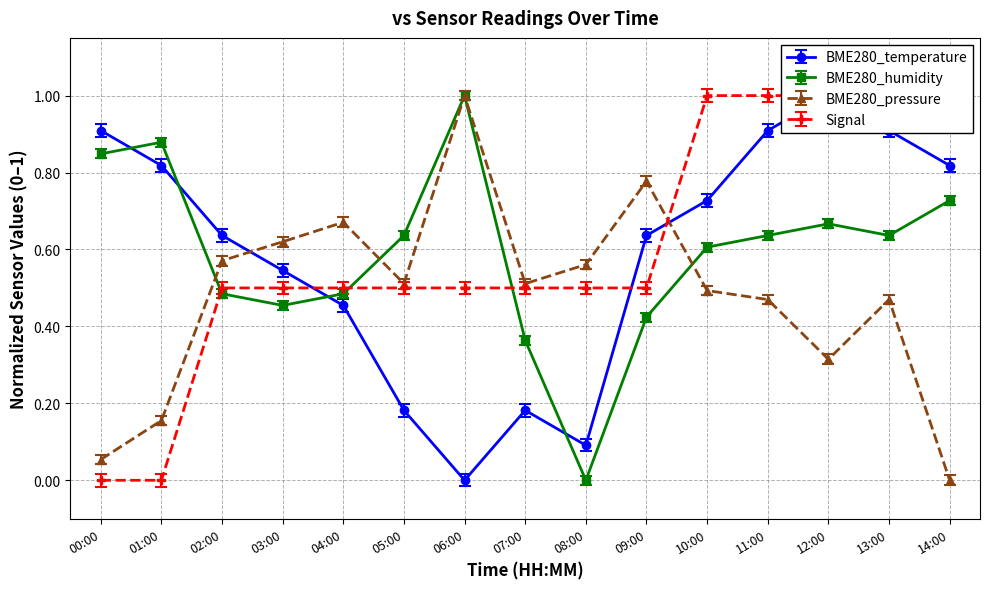

At which label does BME280_pressure reach its peak?

06:00